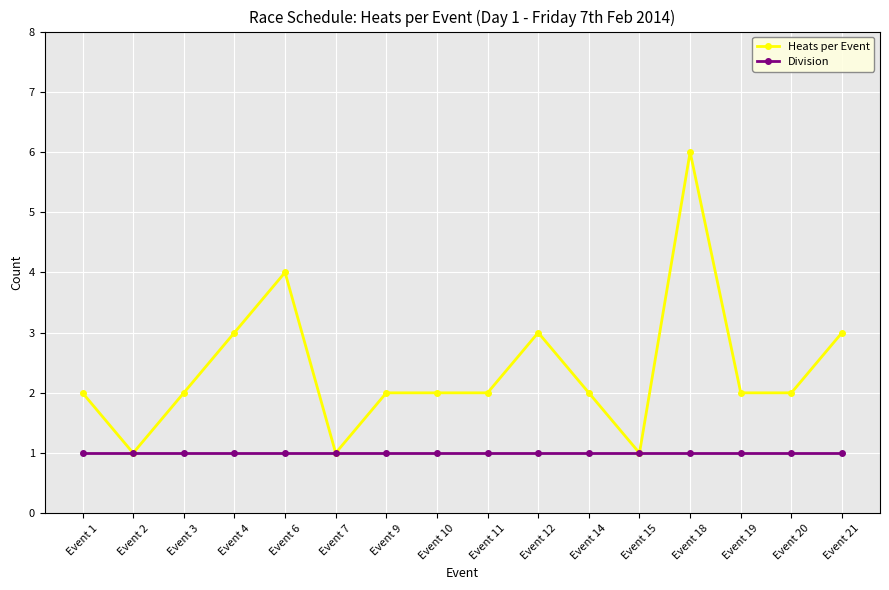

True or false: Heats per Event has more than 2 points higher than both neighbors.

True